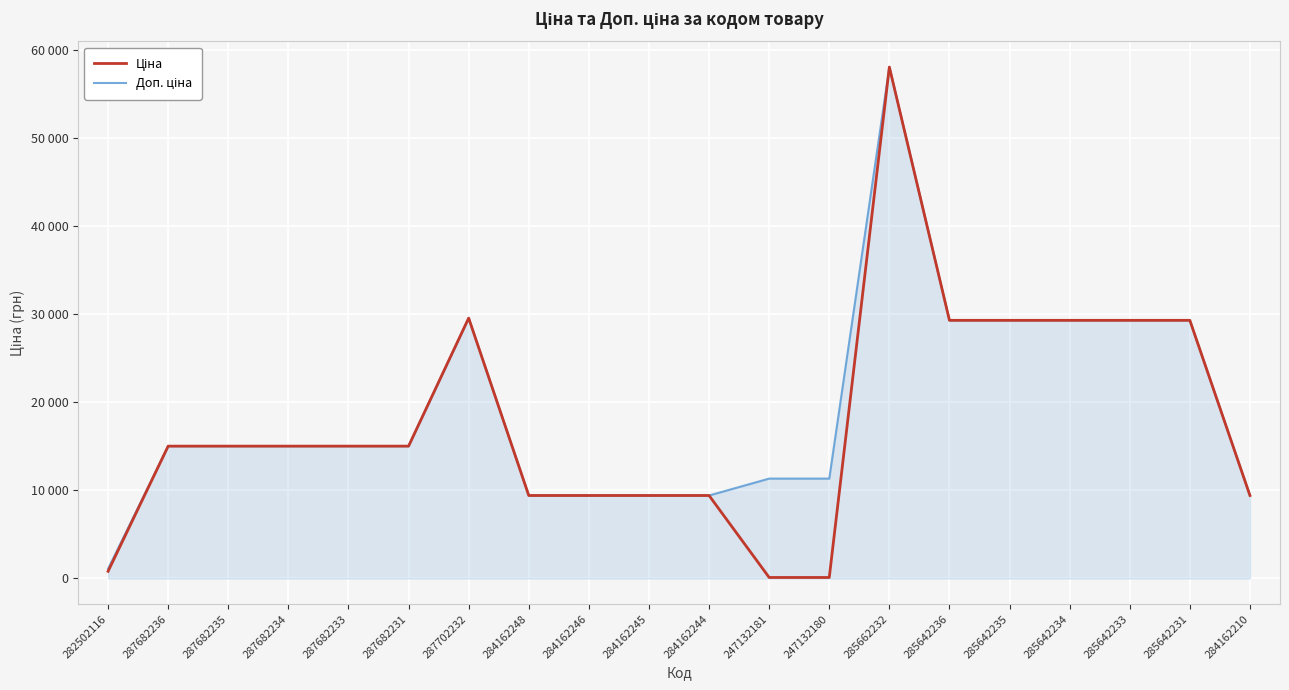

True or false: Доп. ціна has more than 2 interior local peaks.

False